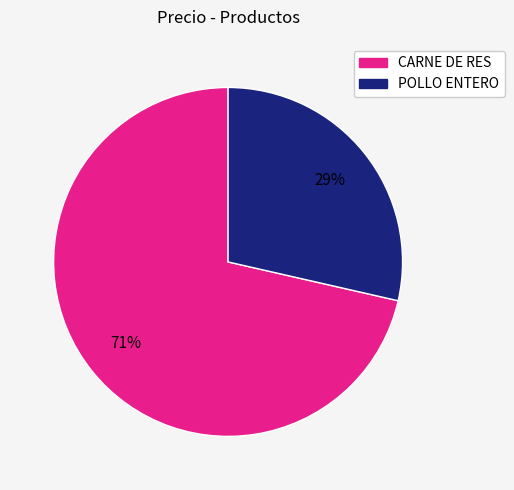

Do POLLO ENTERO and CARNE DE RES together represent more than half of the pie?

Yes